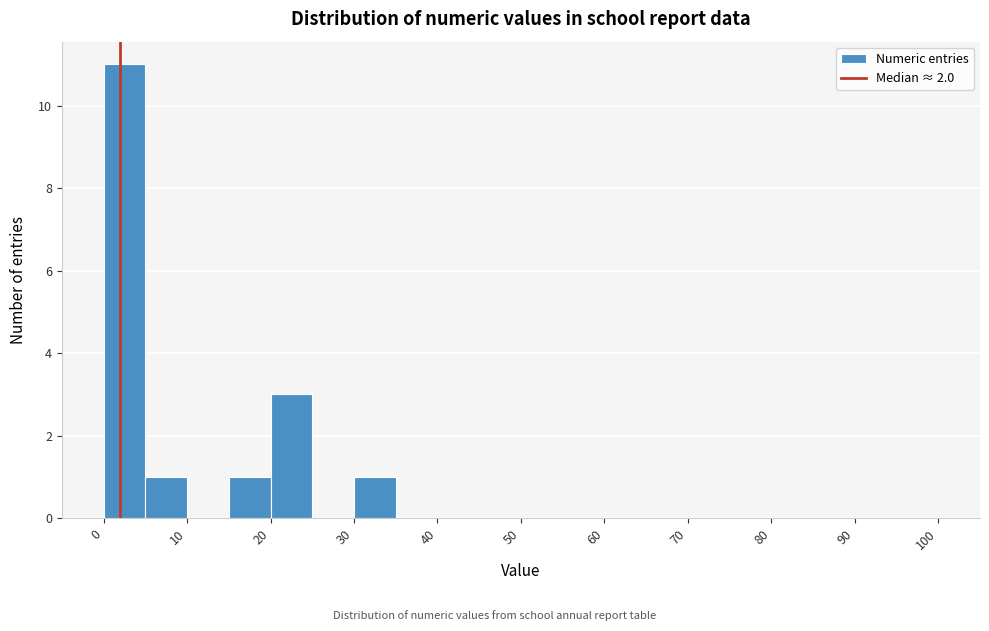

Reading left to right, list every bar in this chart as the range it spans on the x-axis followed by its height. The values are not printed on the chart, so give them approximately, as read against the axis.

0 to 5: 11
5 to 10: 1
10 to 15: 0
15 to 20: 1
20 to 25: 3
25 to 30: 0
30 to 35: 1
35 to 40: 0
40 to 45: 0
45 to 50: 0
50 to 55: 0
55 to 60: 0
60 to 65: 0
65 to 70: 0
70 to 75: 0
75 to 80: 0
80 to 85: 0
85 to 90: 0
90 to 95: 0
95 to 100: 0